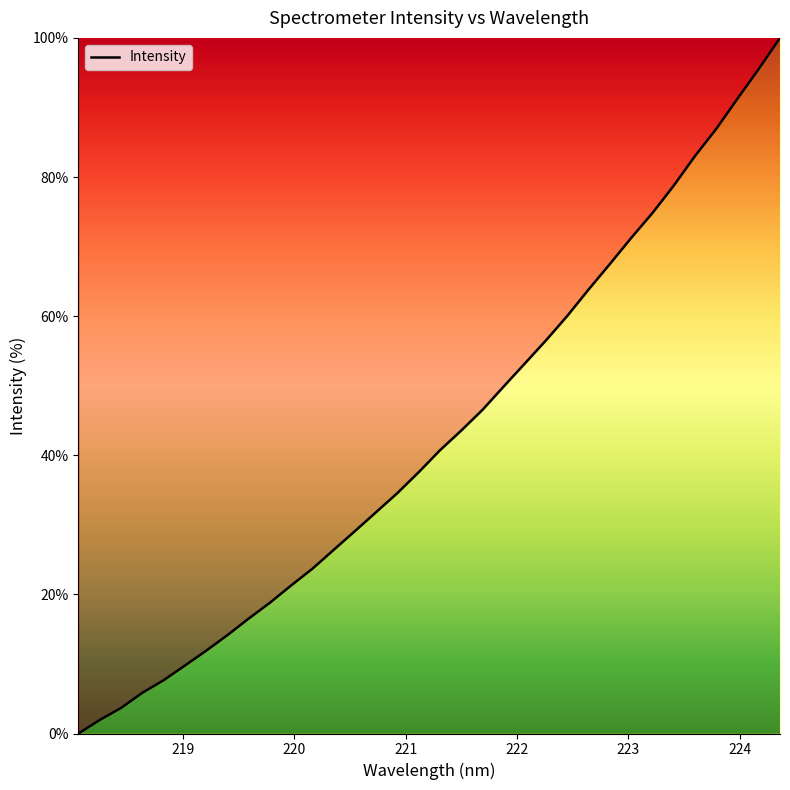

Does the chart display data point markers on the line(s)?

No